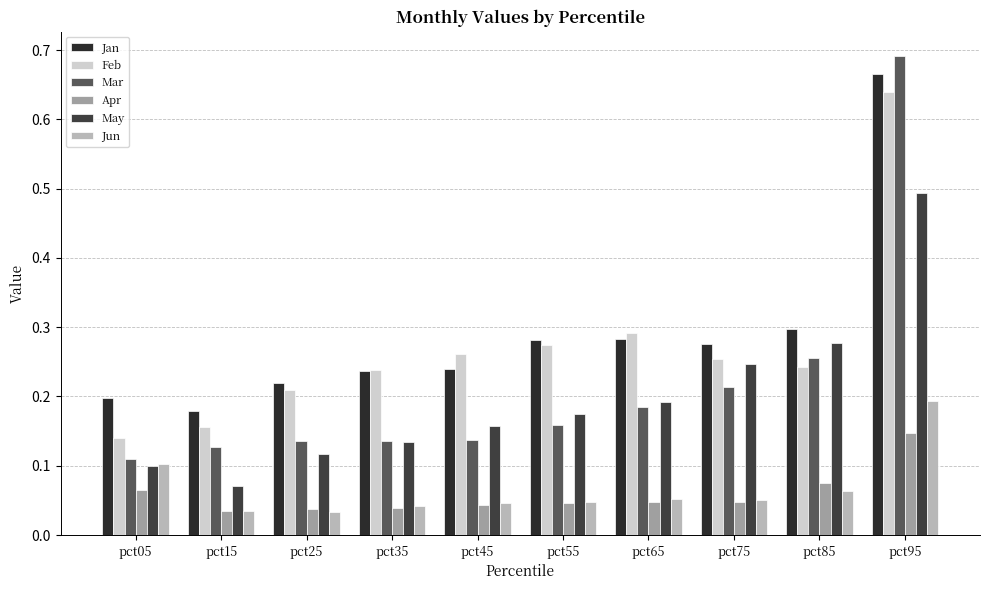

Does the chart contain any negative values?

No